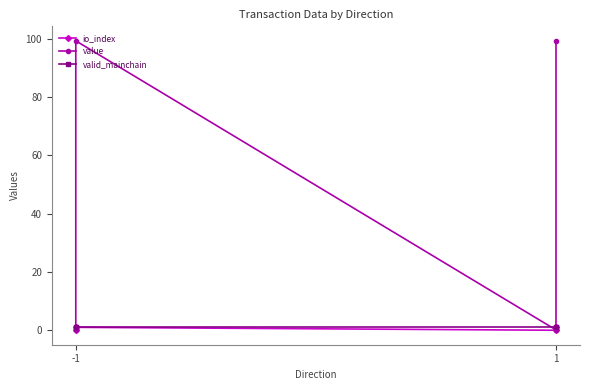

Which category has the lowest value across all series?

-1